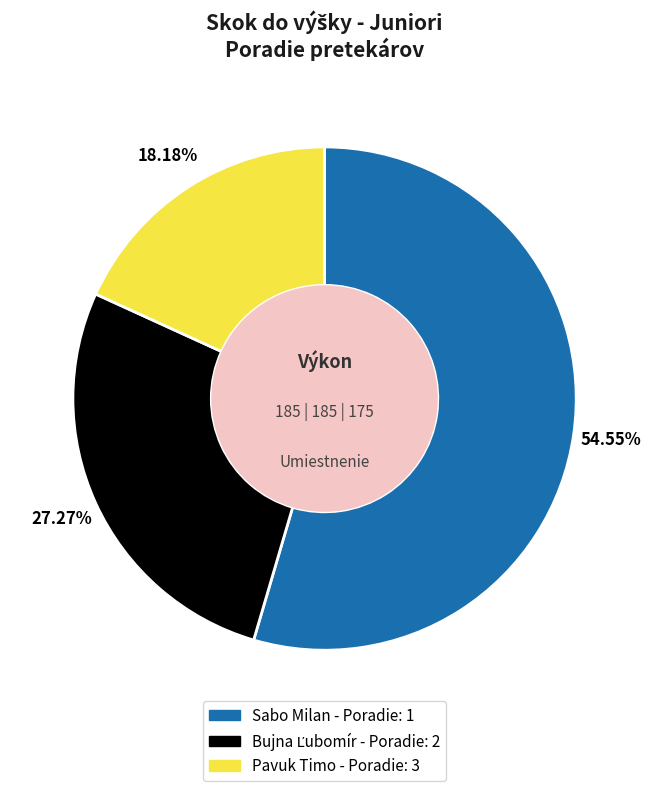

Does Sabo Milan represent more than half of the total?

Yes